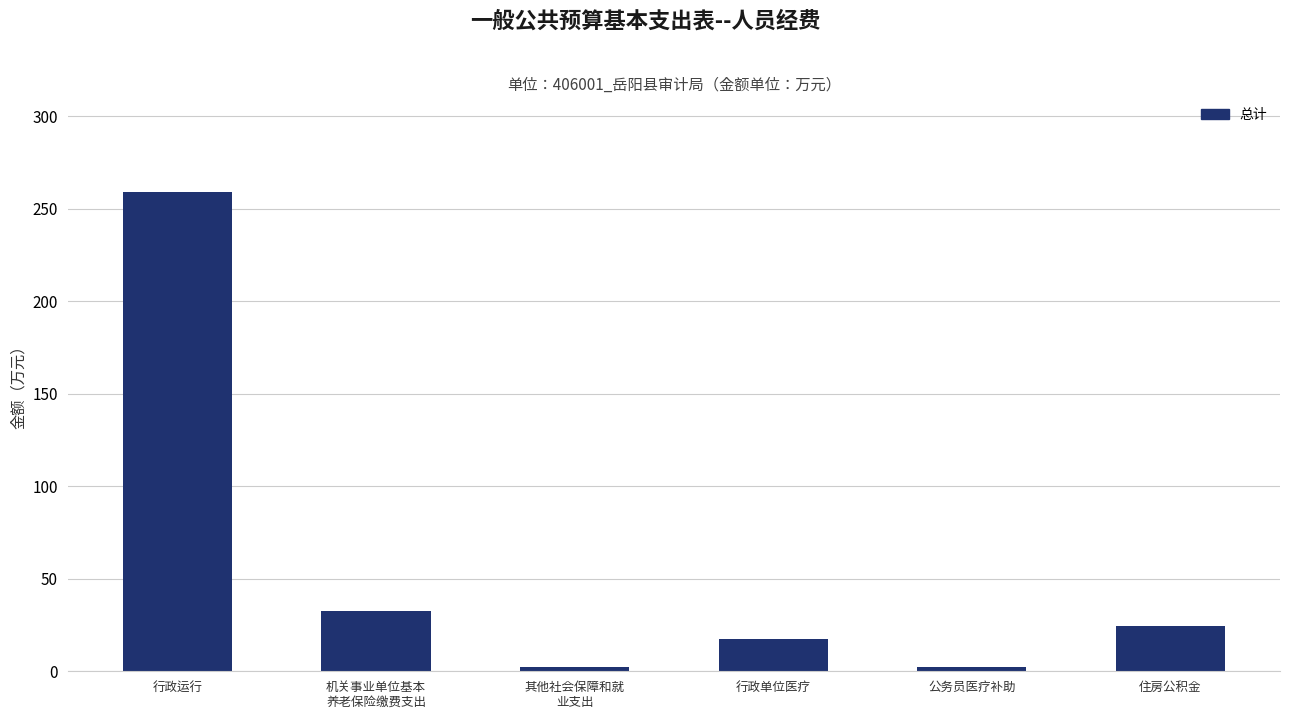

At which label does the data first exceed 24?

行政运行